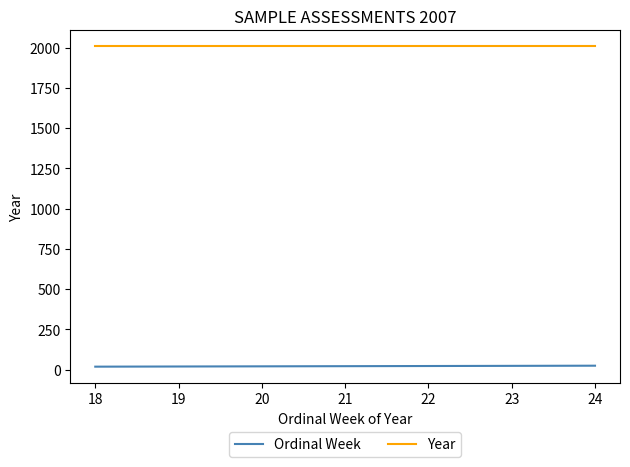

List the series in order of their overall mean, lowest first.

Ordinal Week, Year